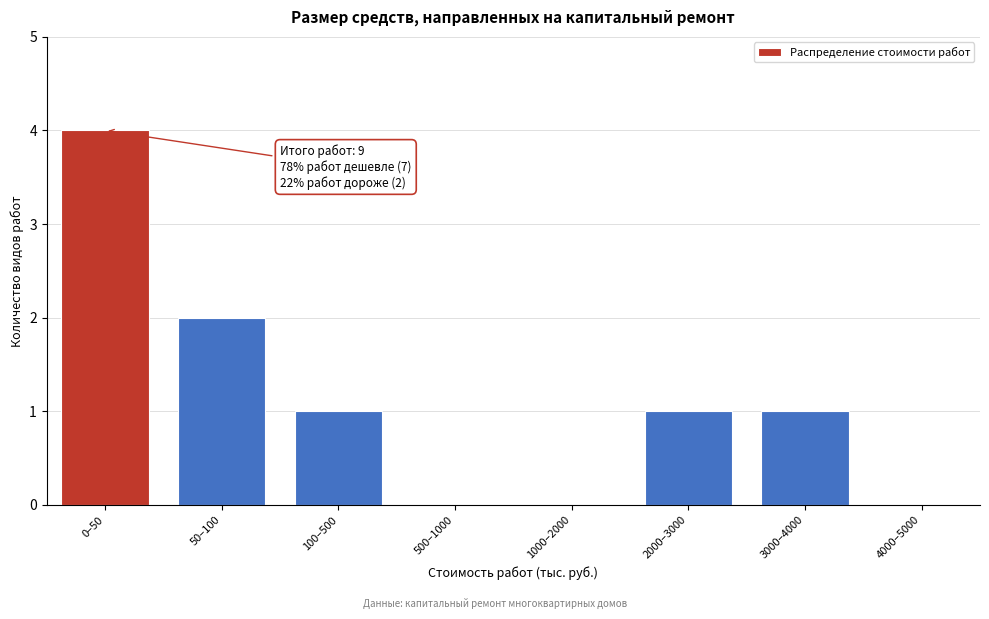

Reading right to left, what are all the values shown in this chart?

4000–5000=0	3000–4000=1	2000–3000=1	1000–2000=0	500–1000=0	100–500=1	50–100=2	0–50=4